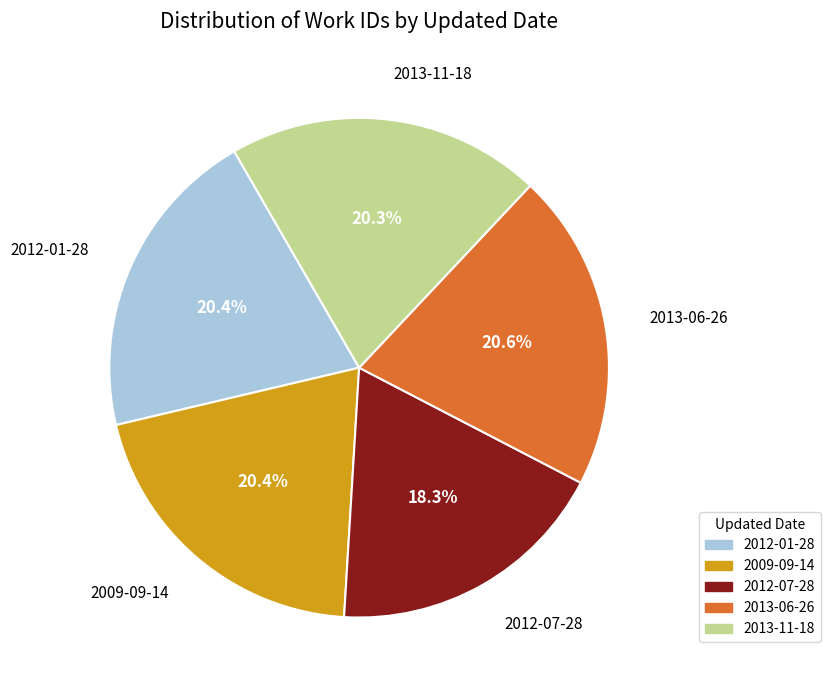

To the nearest percent, what is the difference between the 2012-07-28 and 2012-01-28 slice percentages?

2%